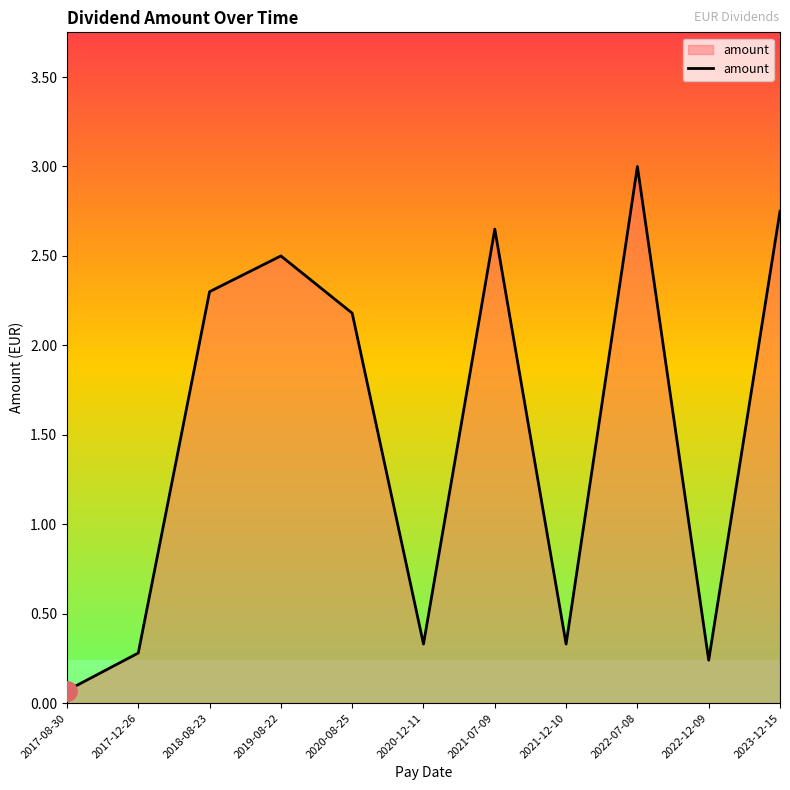

Where does the data first go above 2?

2018-08-23